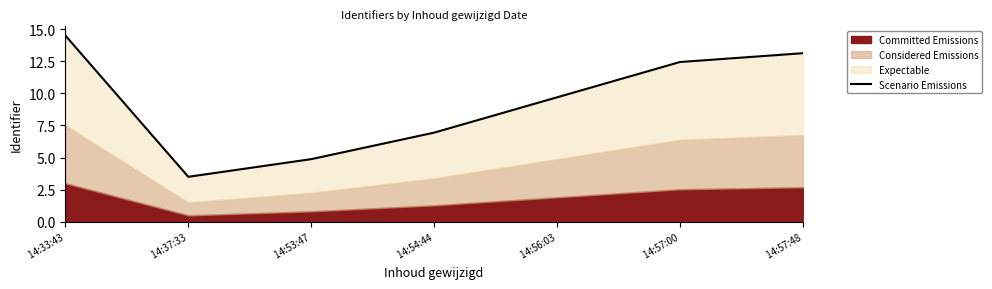

Reading right to left, what are all the values shown in this chart?

 14:57:48=13.1	 14:57:00=12.4	 14:56:03=9.7	 14:54:44=6.9	 14:53:47=4.9	 14:37:33=3.5	 14:33:43=14.5